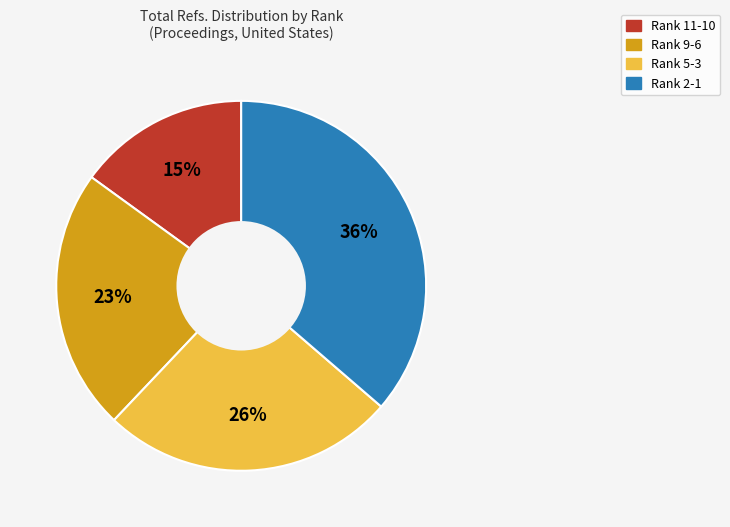

Is there a majority slice in this chart?

No